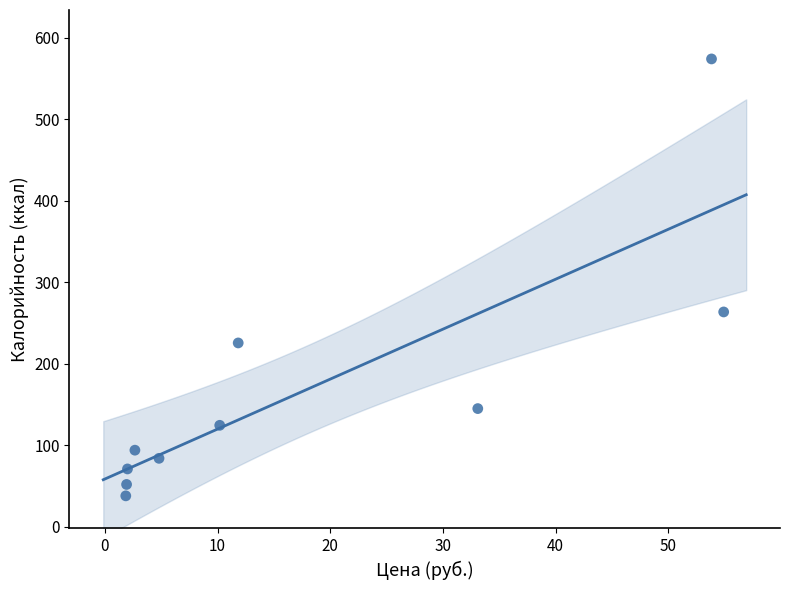

What is the average X value?

17.7